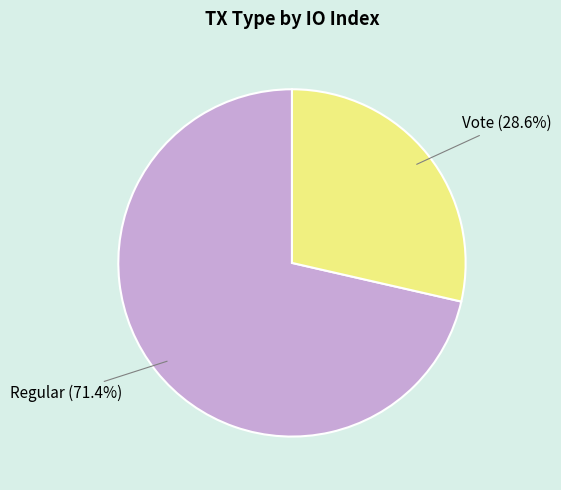

Rank the categories by value from lowest to highest.

Vote, Regular